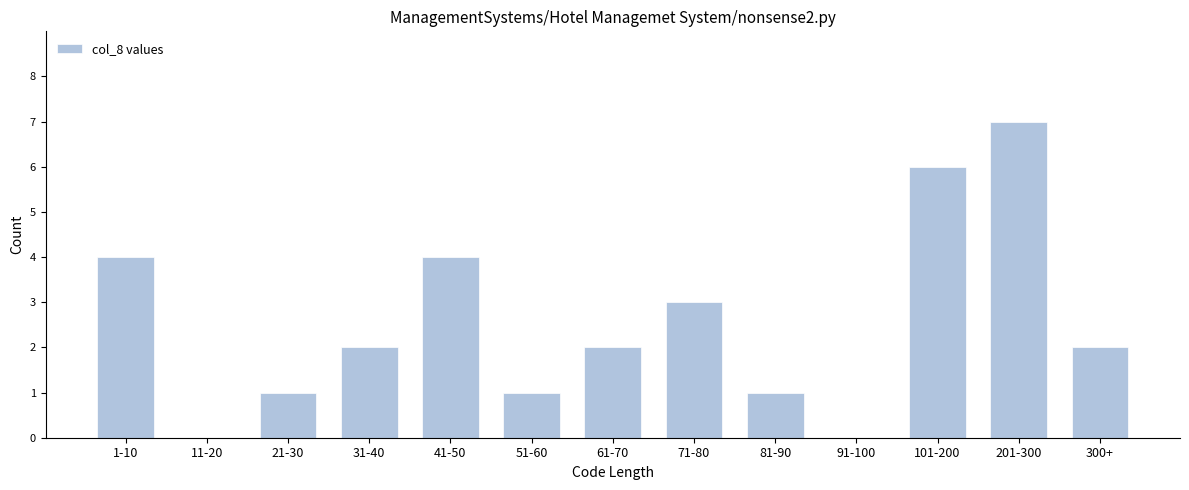

Reading right to left, transcribe all the data shown in this chart.

300+=2	201-300=7	101-200=6	91-100=0	81-90=1	71-80=3	61-70=2	51-60=1	41-50=4	31-40=2	21-30=1	11-20=0	1-10=4